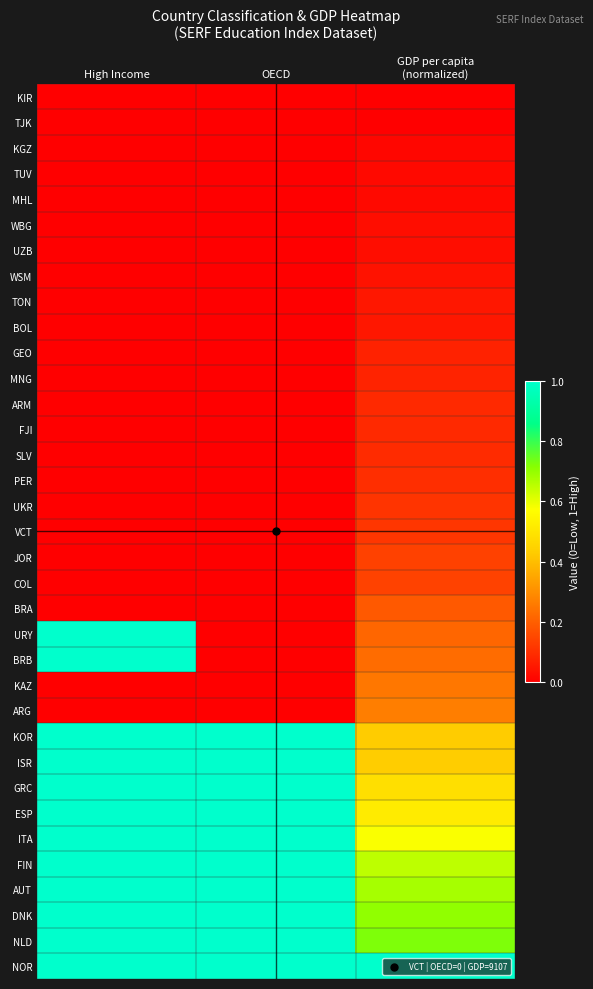

Reading left to right, what are all the values shown in this chart?

KIR: High Income=0.0	OECD=0.0	GDP per capita
(normalized)=0.0
TJK: High Income=0.0	OECD=0.0	GDP per capita
(normalized)=0.0
KGZ: High Income=0.0	OECD=0.0	GDP per capita
(normalized)=0.0
TUV: High Income=0.0	OECD=0.0	GDP per capita
(normalized)=0.0
MHL: High Income=0.0	OECD=0.0	GDP per capita
(normalized)=0.0
WBG: High Income=0.0	OECD=0.0	GDP per capita
(normalized)=0.0
UZB: High Income=0.0	OECD=0.0	GDP per capita
(normalized)=0.0
WSM: High Income=0.0	OECD=0.0	GDP per capita
(normalized)=0.0
TON: High Income=0.0	OECD=0.0	GDP per capita
(normalized)=0.0
BOL: High Income=0.0	OECD=0.0	GDP per capita
(normalized)=0.1
GEO: High Income=0.0	OECD=0.0	GDP per capita
(normalized)=0.1
MNG: High Income=0.0	OECD=0.0	GDP per capita
(normalized)=0.1
ARM: High Income=0.0	OECD=0.0	GDP per capita
(normalized)=0.1
FJI: High Income=0.0	OECD=0.0	GDP per capita
(normalized)=0.1
SLV: High Income=0.0	OECD=0.0	GDP per capita
(normalized)=0.1
PER: High Income=0.0	OECD=0.0	GDP per capita
(normalized)=0.1
UKR: High Income=0.0	OECD=0.0	GDP per capita
(normalized)=0.1
VCT: High Income=0.0	OECD=0.0	GDP per capita
(normalized)=0.1
JOR: High Income=0.0	OECD=0.0	GDP per capita
(normalized)=0.1
COL: High Income=0.0	OECD=0.0	GDP per capita
(normalized)=0.1
BRA: High Income=0.0	OECD=0.0	GDP per capita
(normalized)=0.2
URY: High Income=1.0	OECD=0.0	GDP per capita
(normalized)=0.2
BRB: High Income=1.0	OECD=0.0	GDP per capita
(normalized)=0.2
KAZ: High Income=0.0	OECD=0.0	GDP per capita
(normalized)=0.3
ARG: High Income=0.0	OECD=0.0	GDP per capita
(normalized)=0.3
KOR: High Income=1.0	OECD=1.0	GDP per capita
(normalized)=0.4
ISR: High Income=1.0	OECD=1.0	GDP per capita
(normalized)=0.4
GRC: High Income=1.0	OECD=1.0	GDP per capita
(normalized)=0.5
ESP: High Income=1.0	OECD=1.0	GDP per capita
(normalized)=0.5
ITA: High Income=1.0	OECD=1.0	GDP per capita
(normalized)=0.6
FIN: High Income=1.0	OECD=1.0	GDP per capita
(normalized)=0.7
AUT: High Income=1.0	OECD=1.0	GDP per capita
(normalized)=0.7
DNK: High Income=1.0	OECD=1.0	GDP per capita
(normalized)=0.7
NLD: High Income=1.0	OECD=1.0	GDP per capita
(normalized)=0.7
NOR: High Income=1.0	OECD=1.0	GDP per capita
(normalized)=1.0